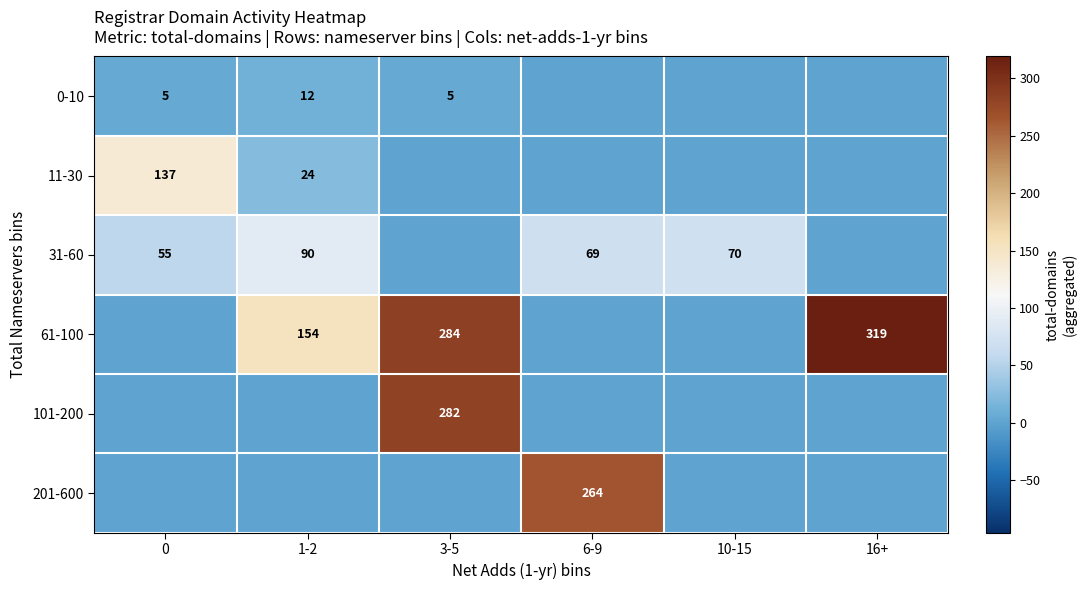

The 31-60 series shows 70 at 10-15. True or false?

True